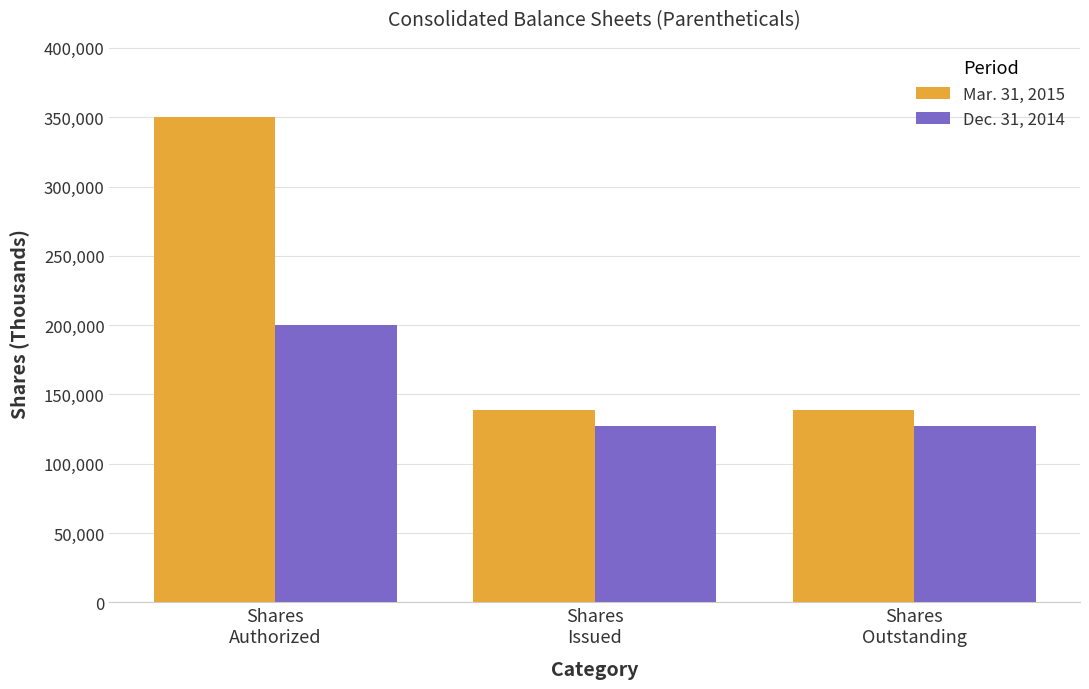

What is the minimum value shown in the chart?

127606